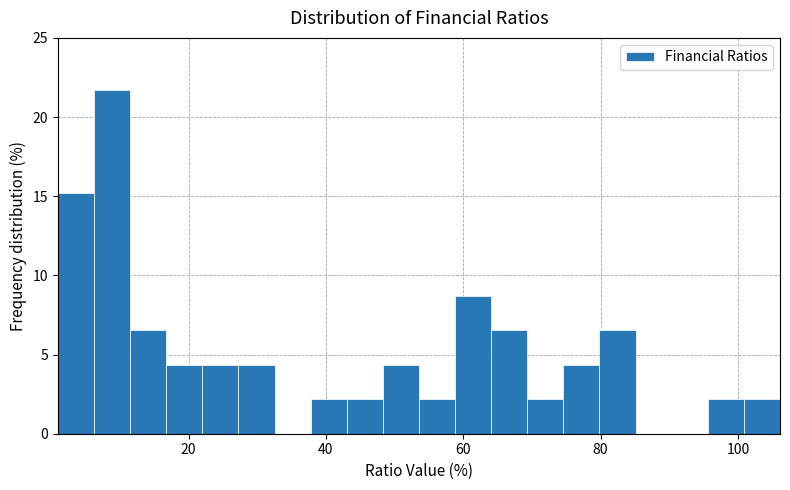

Read against the x-axis, roughly where is the centre of the tallest bar?

8